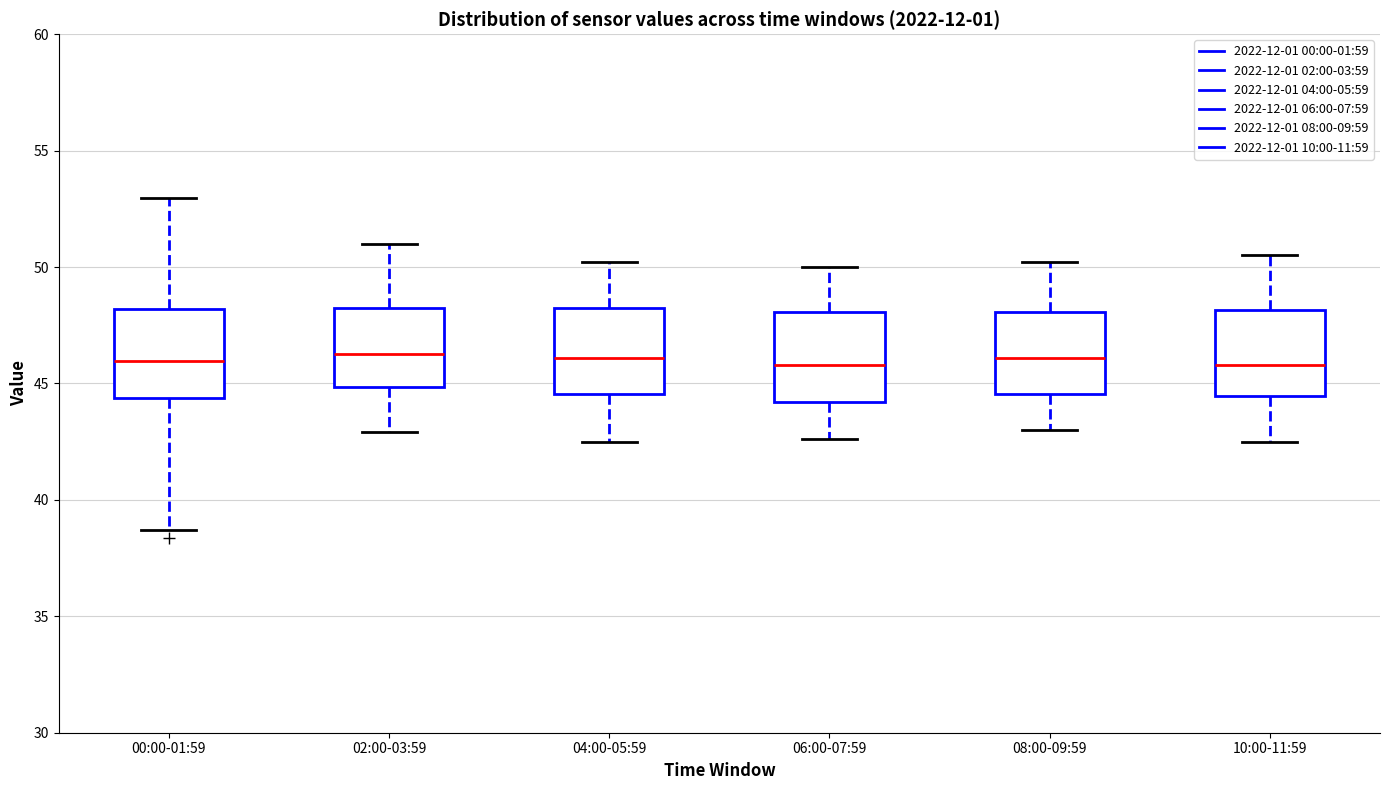

Reading left to right, transcribe this box plot: for each box, give where its median line is, the range the box spans, and where its two whiskers end, as read against the y-axis. The values are not printed on the chart, so give them approximately, as read against the axis.

00:00-01:59: median 46.0, box 44.5 to 48.0, whiskers 38.5 to 53.0
02:00-03:59: median 46.5, box 45.0 to 48.0, whiskers 43.0 to 51.0
04:00-05:59: median 46.0, box 44.5 to 48.5, whiskers 42.5 to 50.0
06:00-07:59: median 46.0, box 44.0 to 48.0, whiskers 42.5 to 50.0
08:00-09:59: median 46.0, box 44.5 to 48.0, whiskers 43.0 to 50.0
10:00-11:59: median 46.0, box 44.5 to 48.0, whiskers 42.5 to 50.5